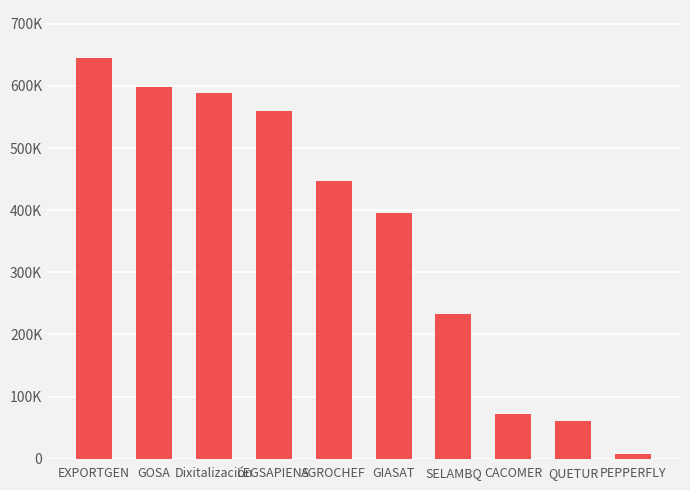

True or false: the data shows 11984 at PEPPERFLY.

False